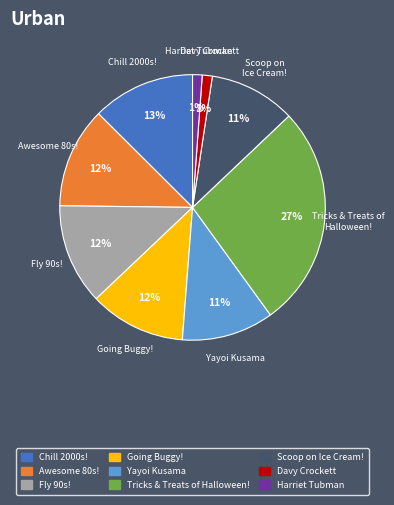

Is it true that Going Buggy! is 24% of the pie?

False